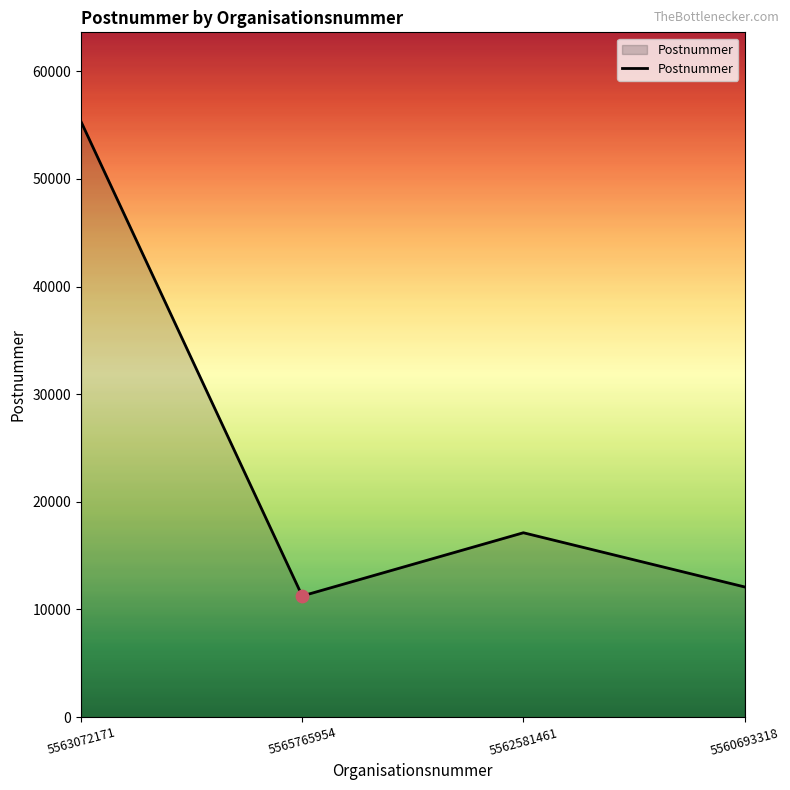

Which has a higher value, 5560693318 or 5565765954?

5560693318